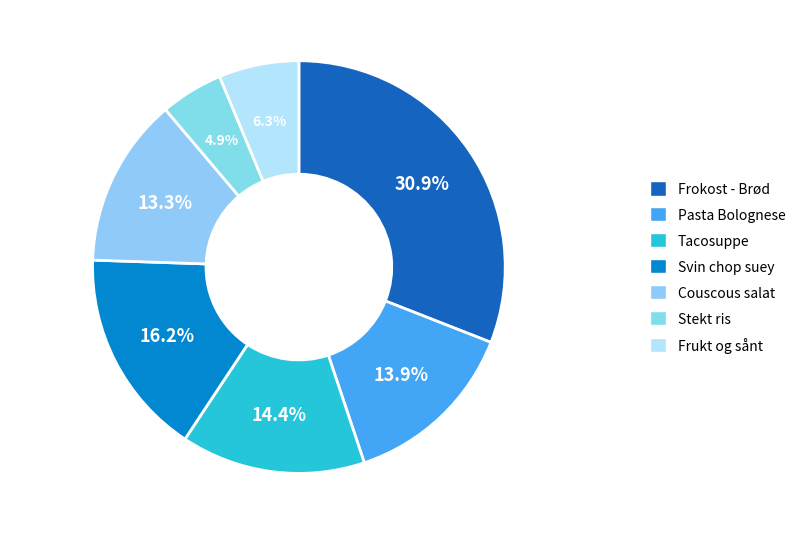

What percentage is NOT represented by Stekt ris?

95.1%